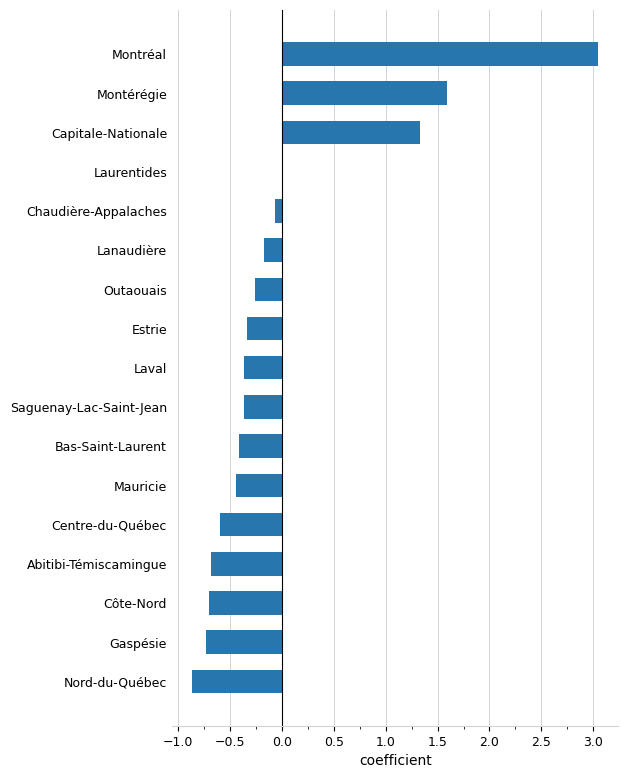

The value at Outaouais is -0.3. True or false?

True